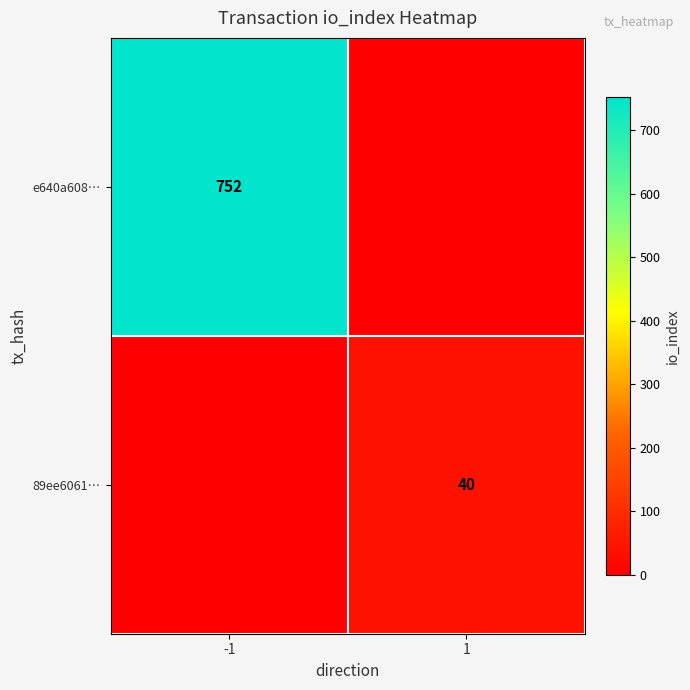

Is the value of e640a608… at -1 greater than the value of 89ee6061… at 1?

Yes